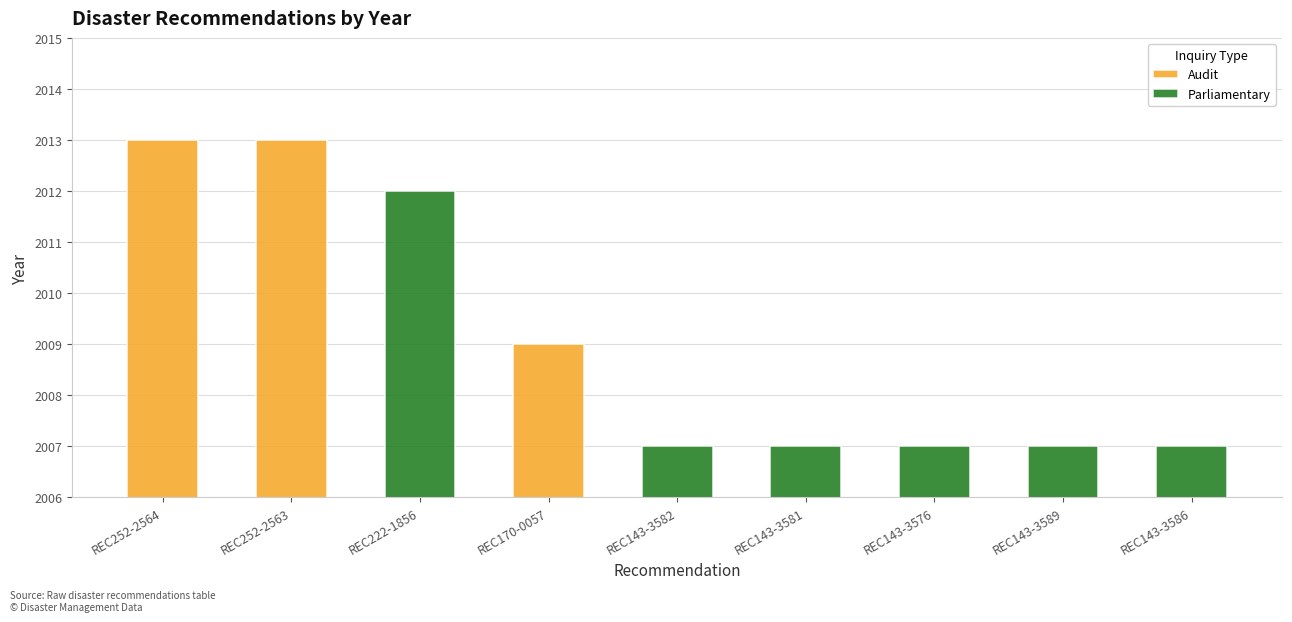

Reading right to left, what are all the values shown in this chart?

2007	2007	2007	2007	2007	2009	2012	2013	2013